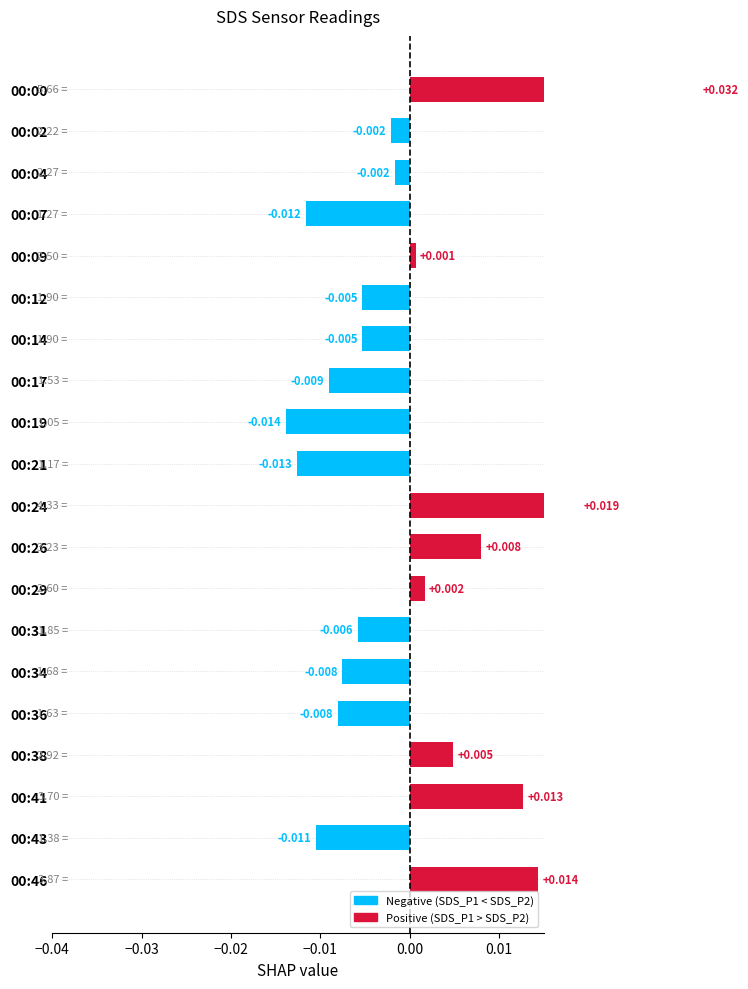

Count the number of categories in the chart.

20